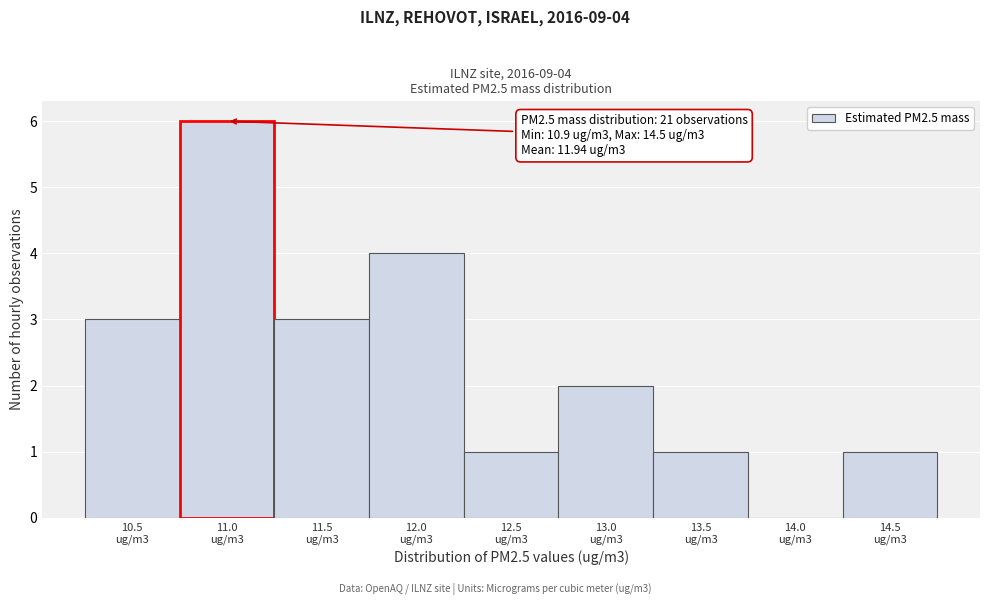

What is the greatest value displayed?

6